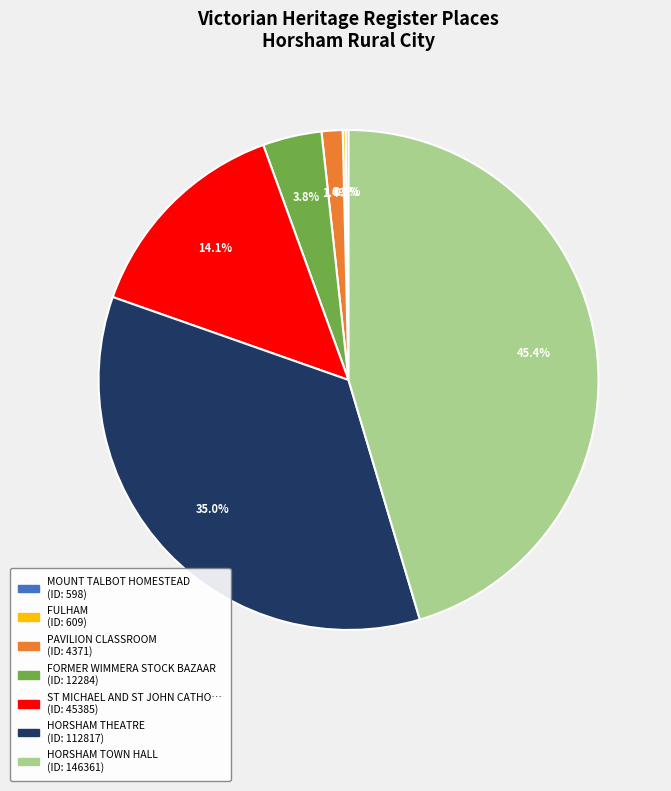

Is there a majority slice in this chart?

No